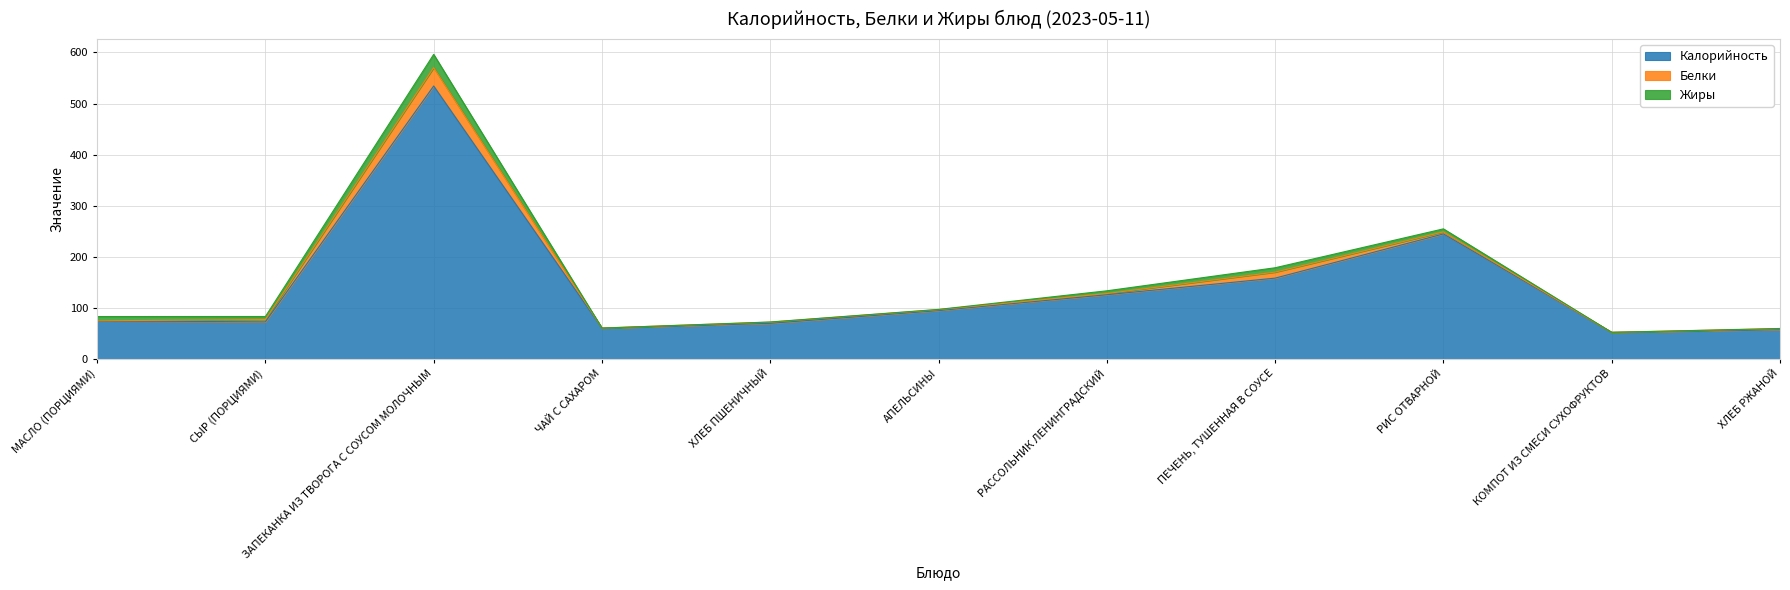

Rank the categories by Калорийность value from highest to lowest.

ЗАПЕКАНКА ИЗ ТВОРОГА С СОУСОМ МОЛОЧНЫМ, РИС ОТВАРНОЙ, ПЕЧЕНЬ, ТУШЕННАЯ В СОУСЕ, РАССОЛЬНИК ЛЕНИНГРАДСКИЙ, АПЕЛЬСИНЫ, МАСЛО (ПОРЦИЯМИ), СЫР (ПОРЦИЯМИ), ХЛЕБ ПШЕНИЧНЫЙ, ЧАЙ С САХАРОМ, ХЛЕБ РЖАНОЙ, КОМПОТ ИЗ СМЕСИ СУХОФРУКТОВ